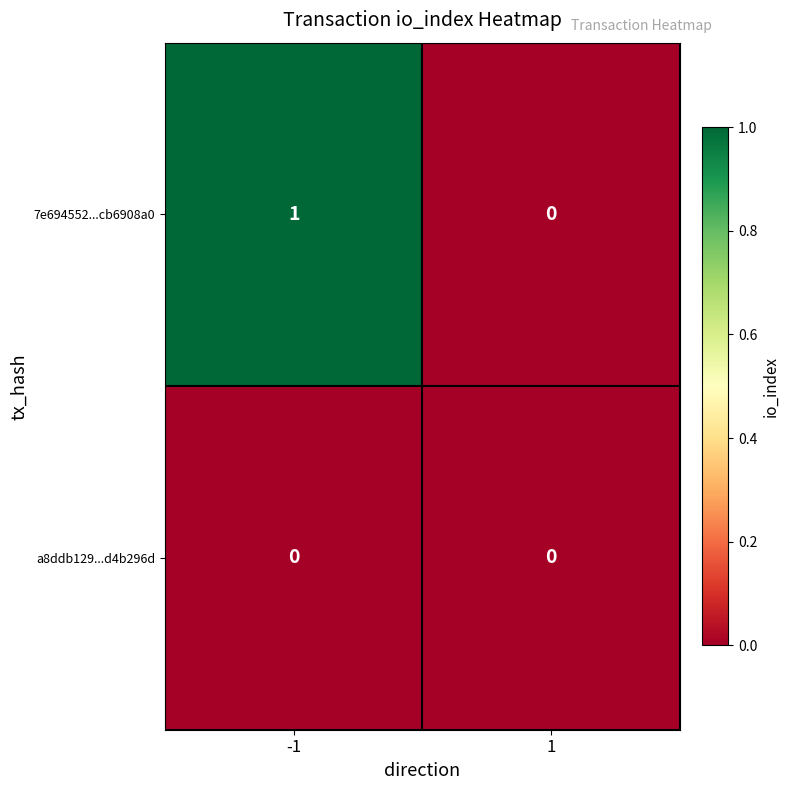

Reading left to right, what are all the values shown in this chart?

7e694552...cb6908a0: -1=1	1=0
a8ddb129...d4b296d: -1=0	1=0